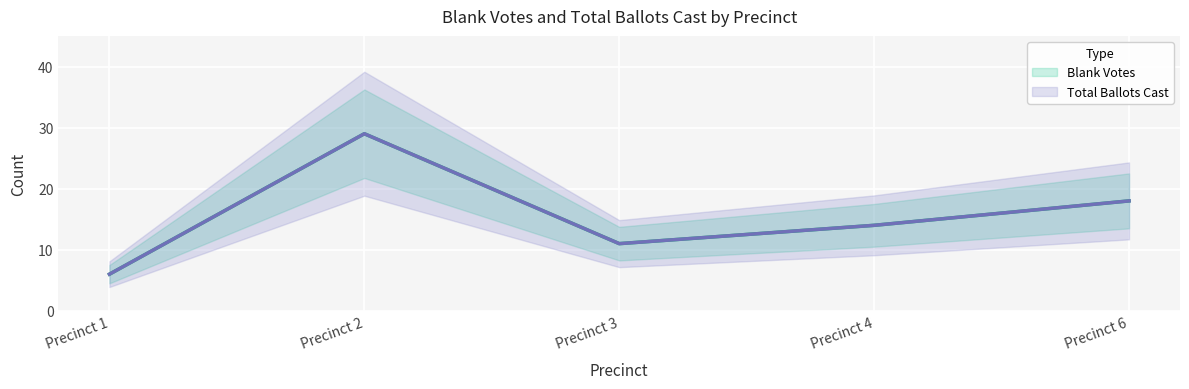

At which label does Total Ballots Cast first exceed 14?

Precinct 2